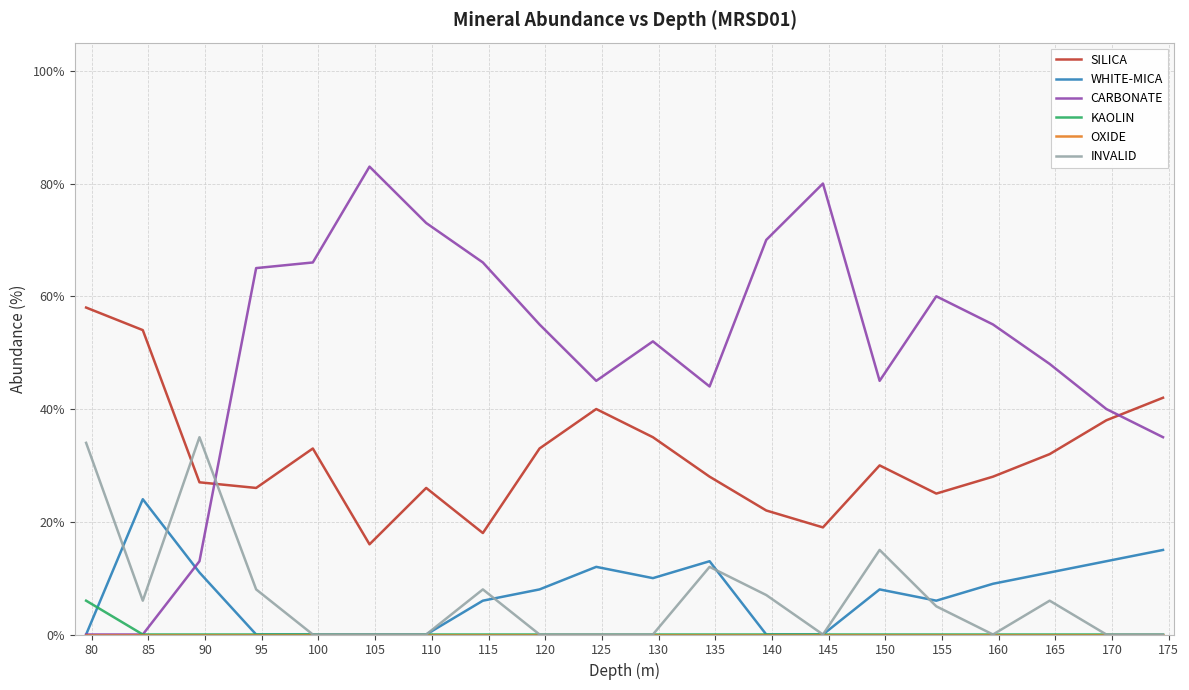

True or false: SILICA and WHITE-MICA cross at least once.

False